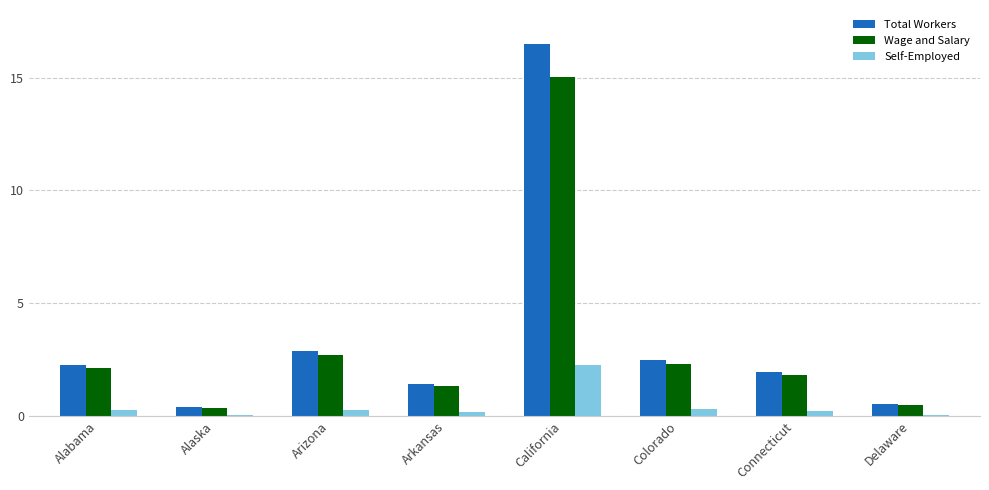

Are the bars grouped side by side (vs. stacked)?

Yes